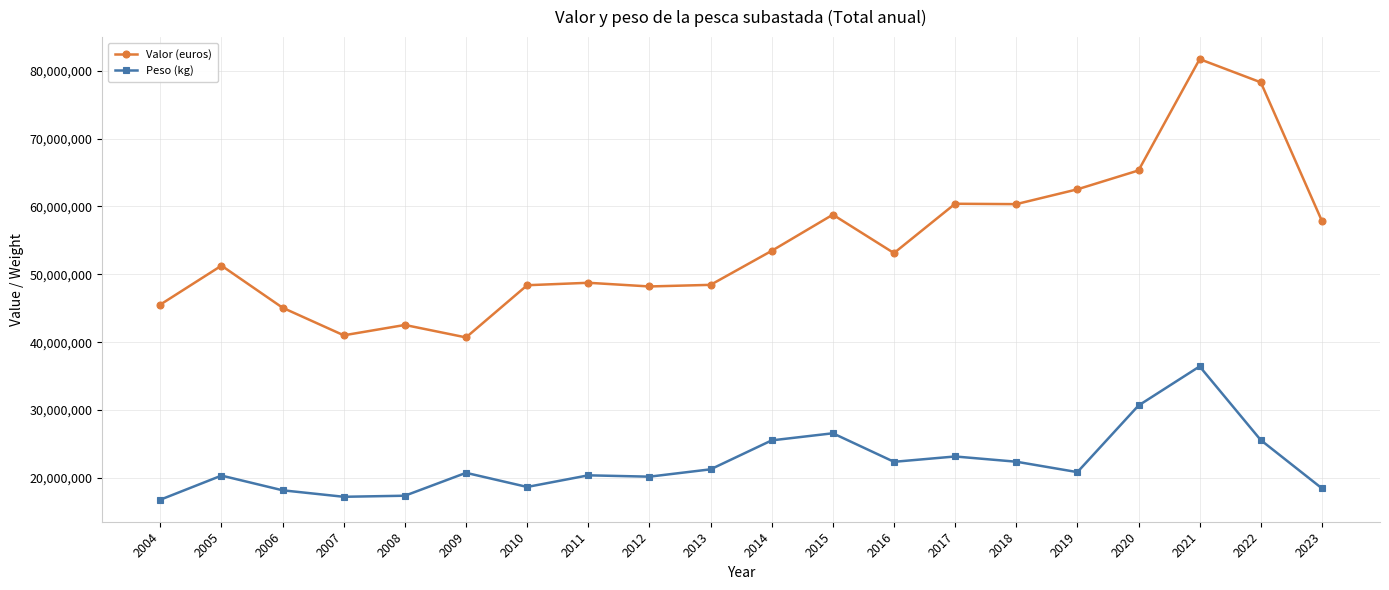

What is the sum of the Peso (kg) values at 2017 and 2006?

41350355.9